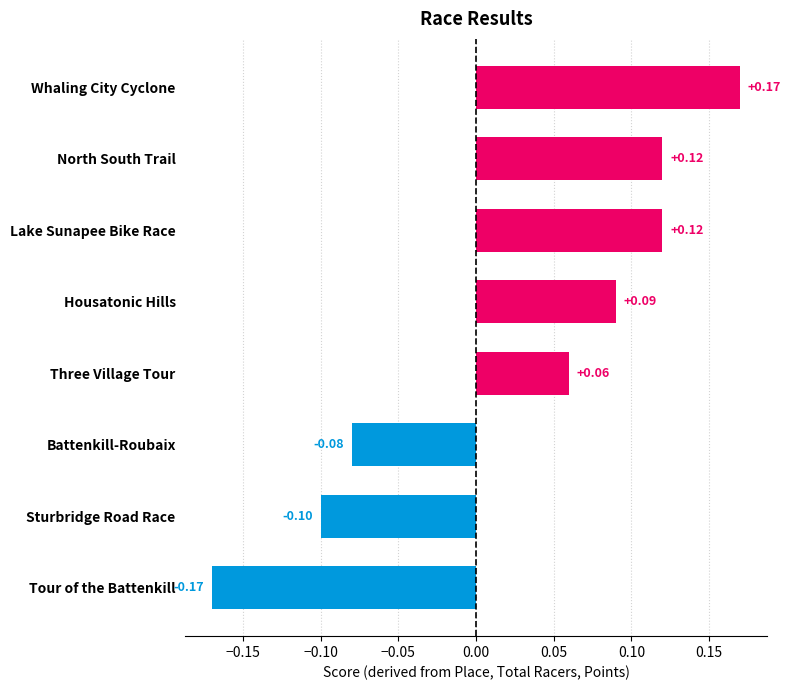

Between Housatonic Hills and Battenkill-Roubaix, which is larger?

Housatonic Hills